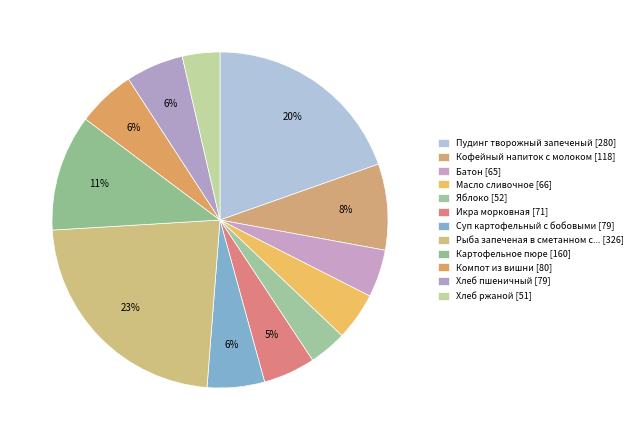

To the nearest percent, what is the difference between the largest and smallest slice percentages?

19%